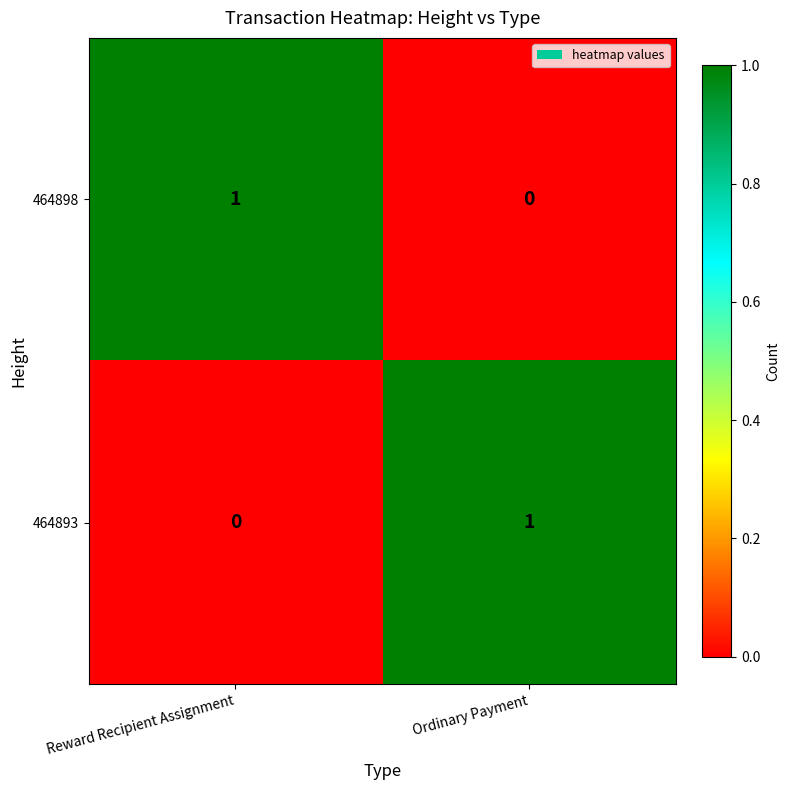

Reading left to right, list all the values displayed in this chart.

464898: Reward Recipient Assignment=1	Ordinary Payment=0
464893: Reward Recipient Assignment=0	Ordinary Payment=1